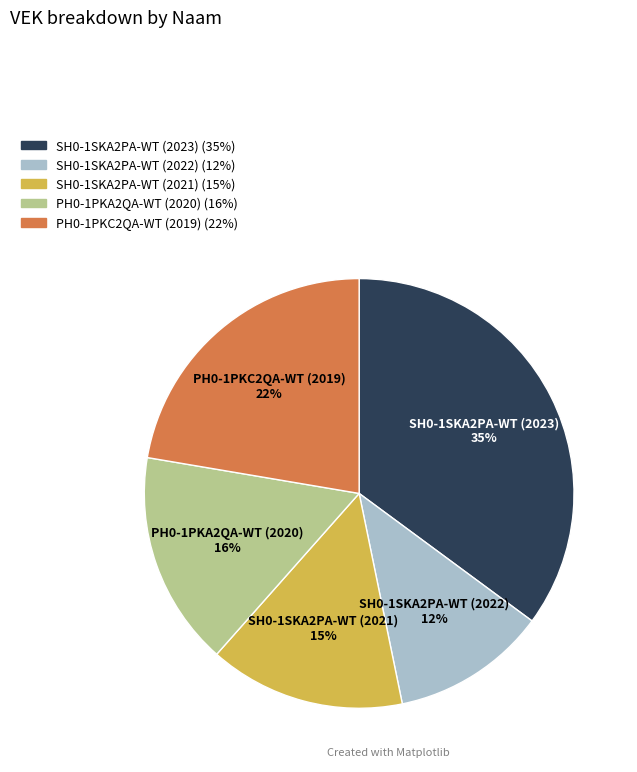

Do SH0-1SKA2PA-WT (2022) and SH0-1SKA2PA-WT (2021) together represent more than half of the pie?

No